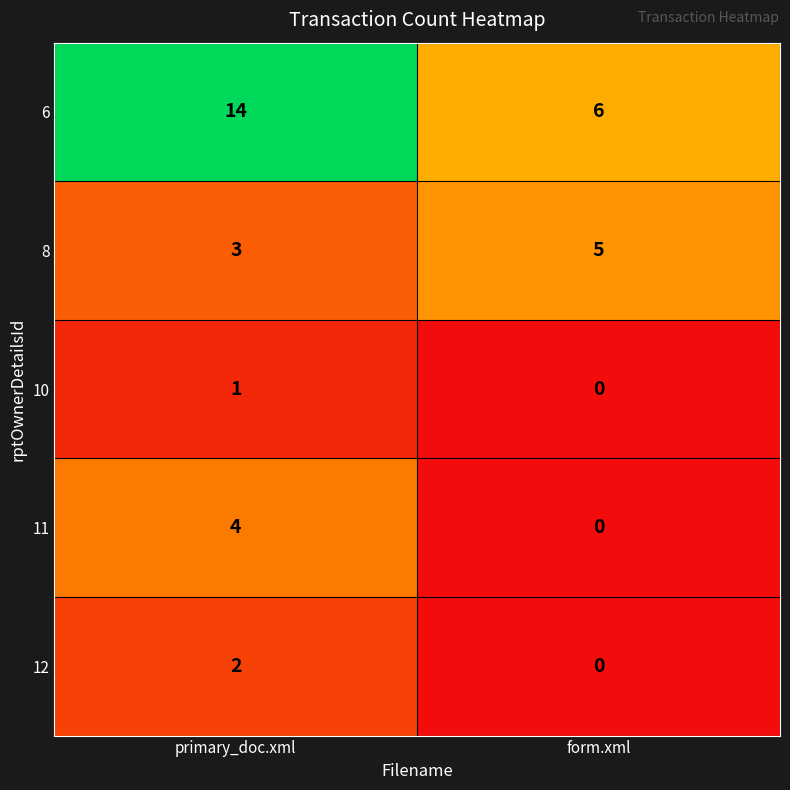

What is the sum of all 6 values?

20